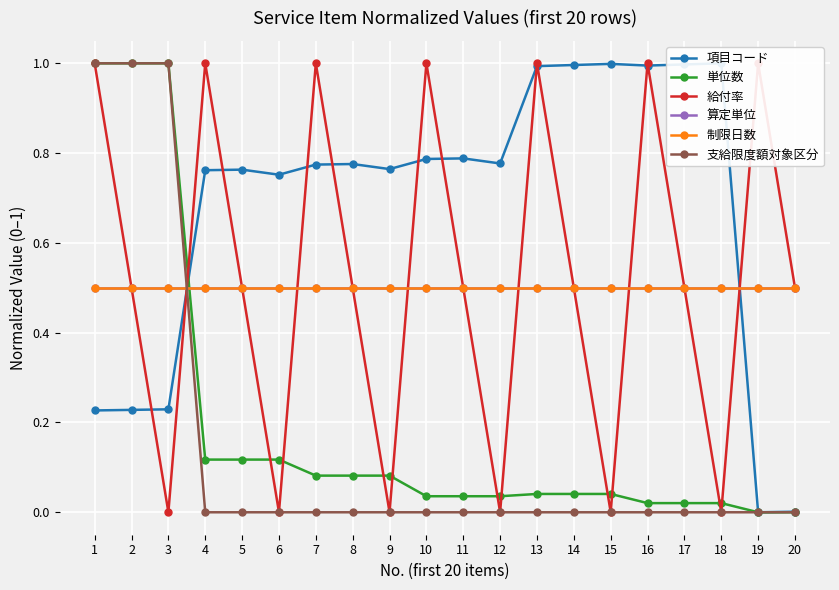

Is this an area chart (filled region under the line)?

No